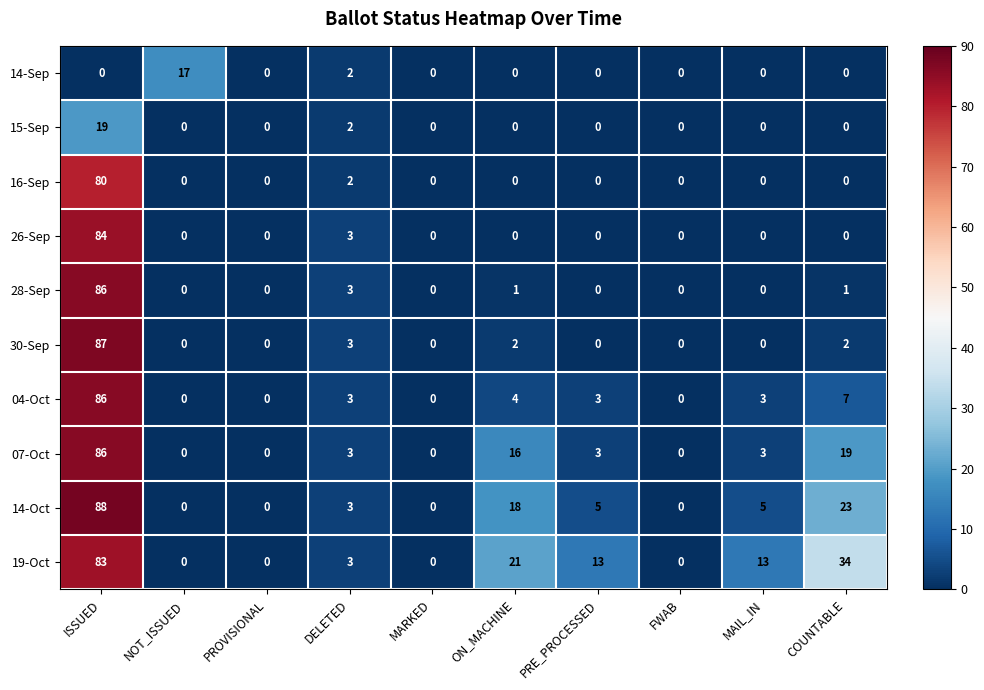

How many series are shown in this chart?

10